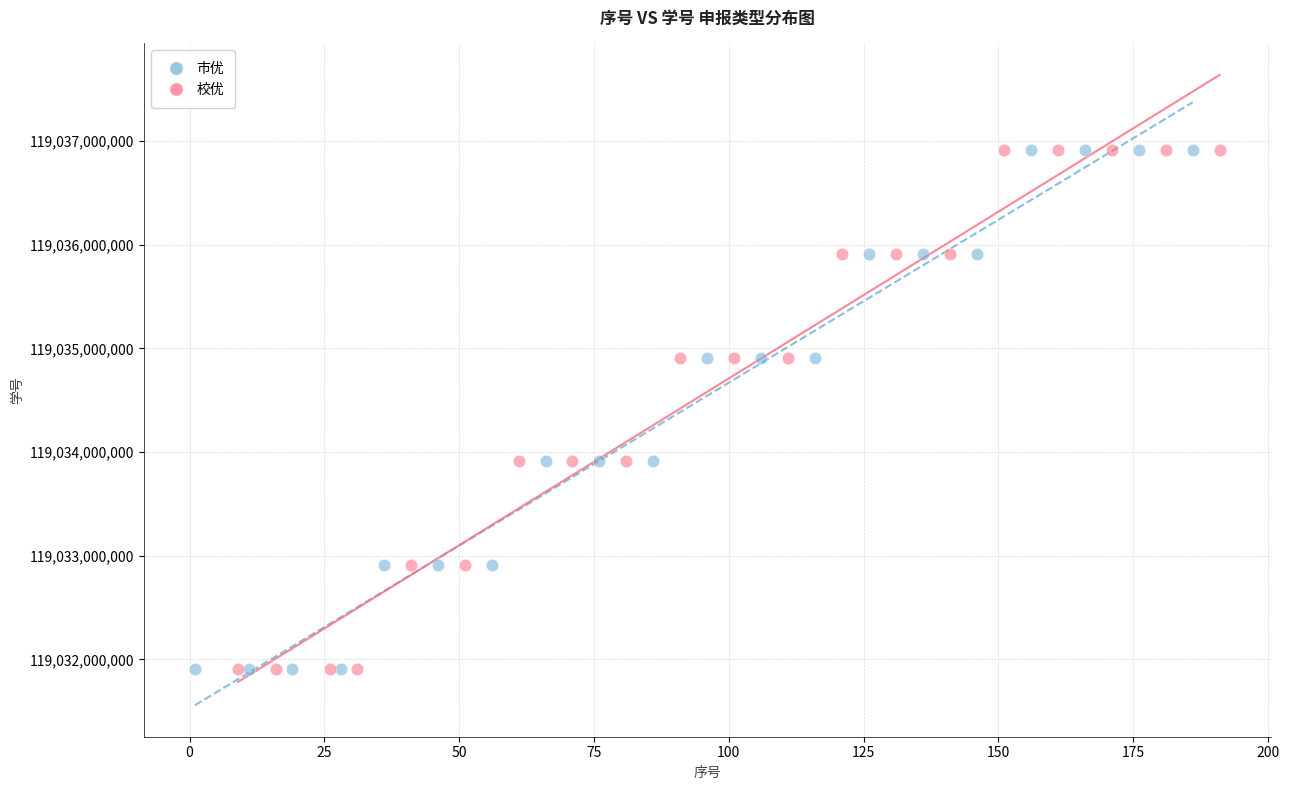

Which series has the widest spread of Y values?

校优